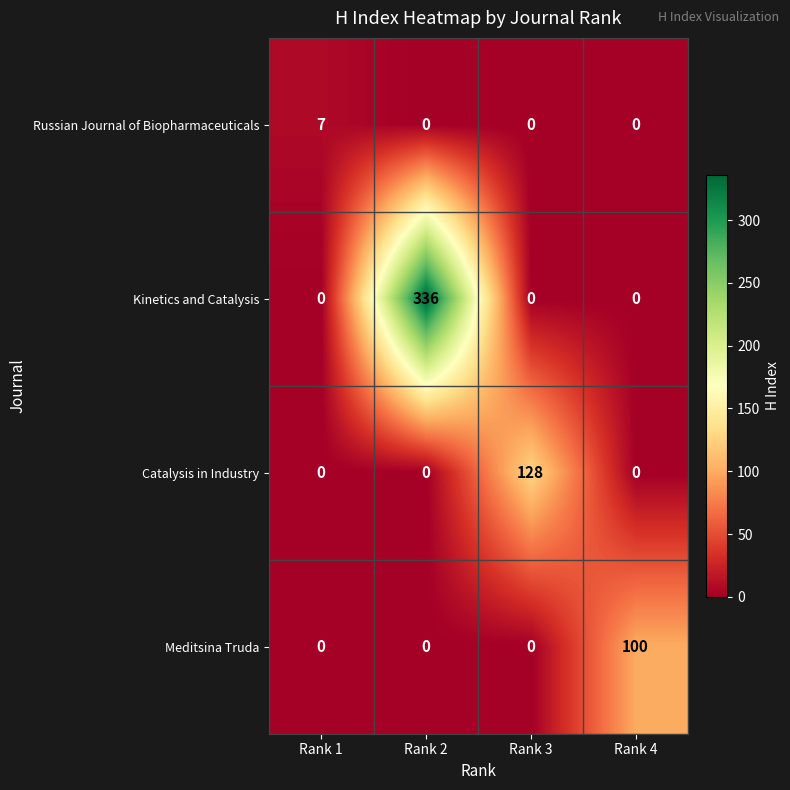

At how many categories does at least one series exceed 6?

4